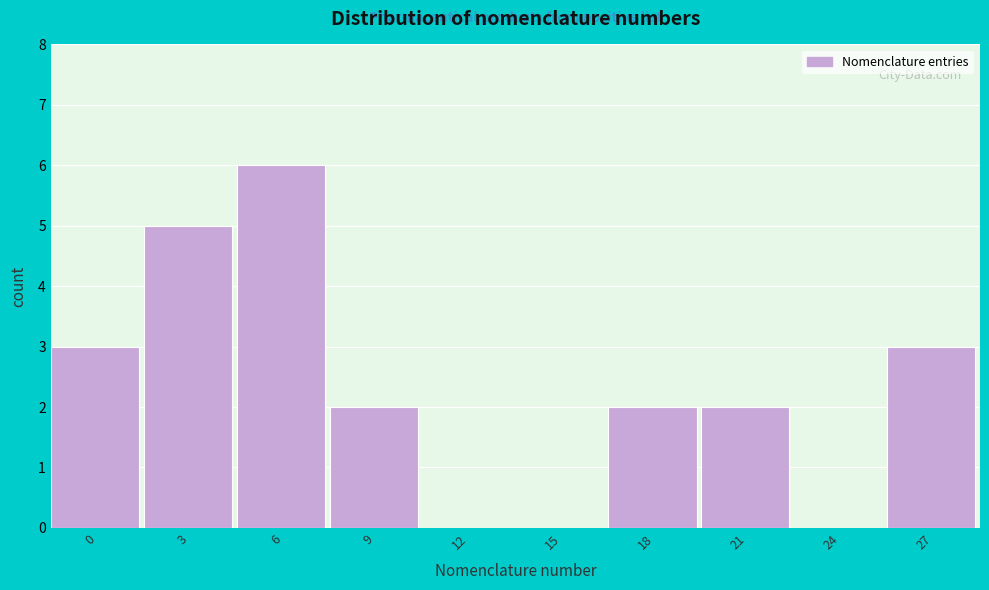

Reading left to right, transcribe all the data shown in this chart.

0=3	3=5	6=6	9=2	12=0	15=0	18=2	21=2	24=0	27=3